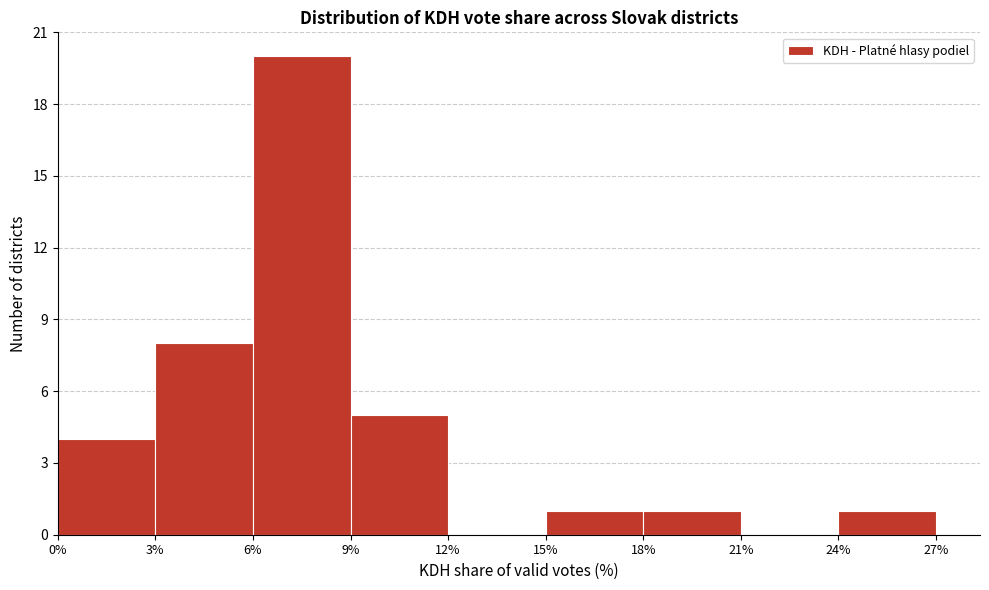

Reading left to right, list every bar in this chart as the range it spans on the x-axis followed by its height. The values are not printed on the chart, so give them approximately, as read against the axis.

0% to 3%: 4
3% to 6%: 8
6% to 9%: 20
9% to 12%: 5
12% to 15%: 0
15% to 18%: 1
18% to 21%: 1
21% to 24%: 0
24% to 27%: 1